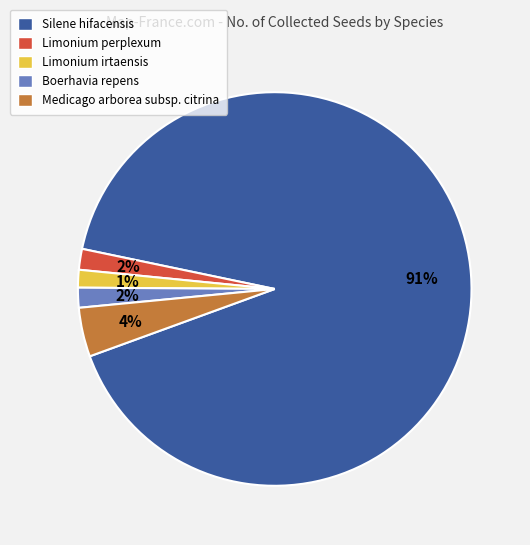

To the nearest percent, what is the difference between the largest and smallest slice percentages?

90%